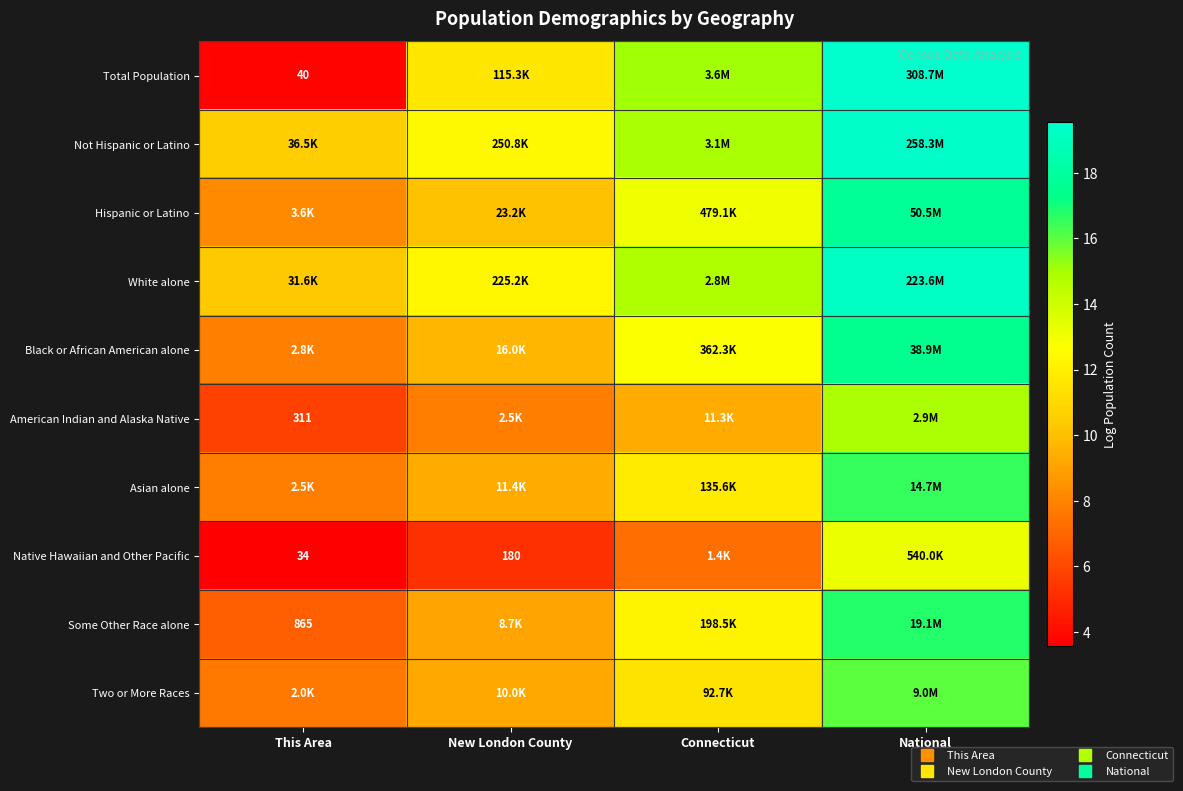

Which label corresponds to the smallest value in the chart?

This Area